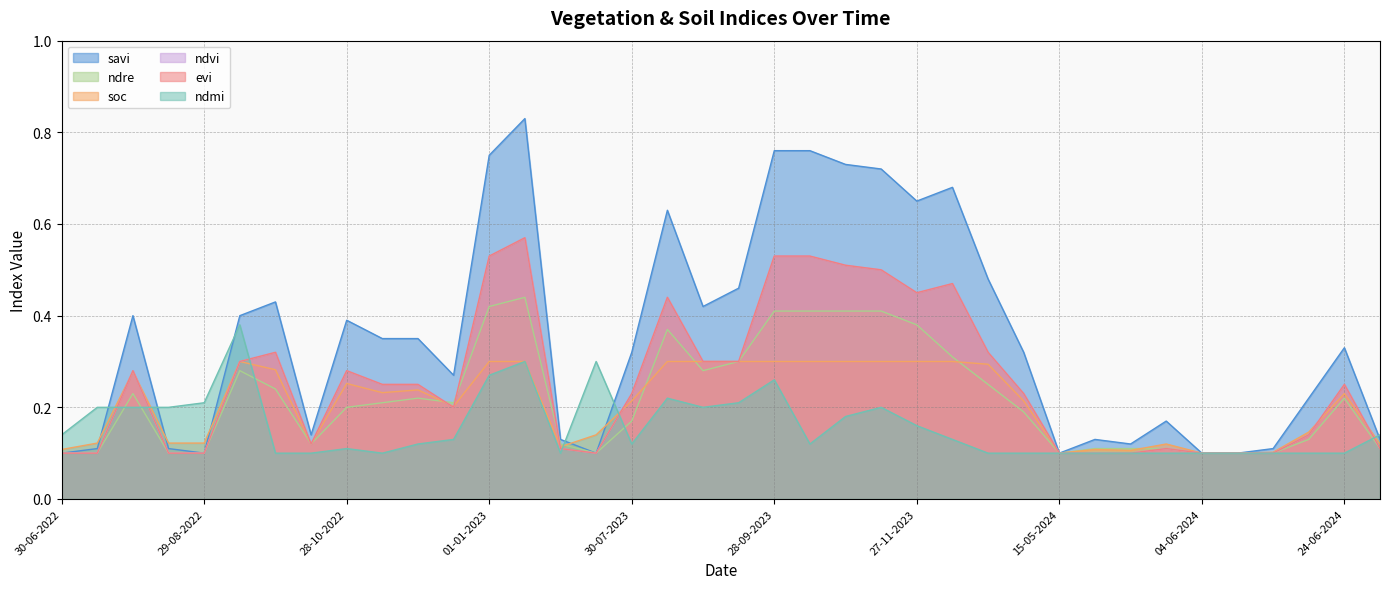

What is the difference between the maximum and second lowest values in the ndvi series?

0.5